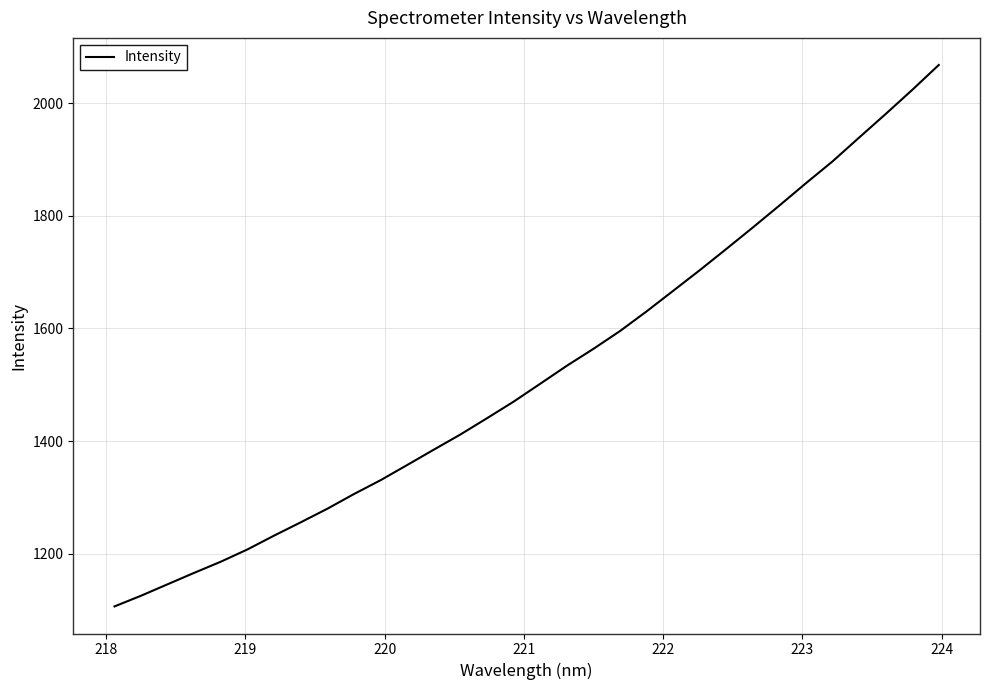

What is the maximum value shown in the chart?

2067.7